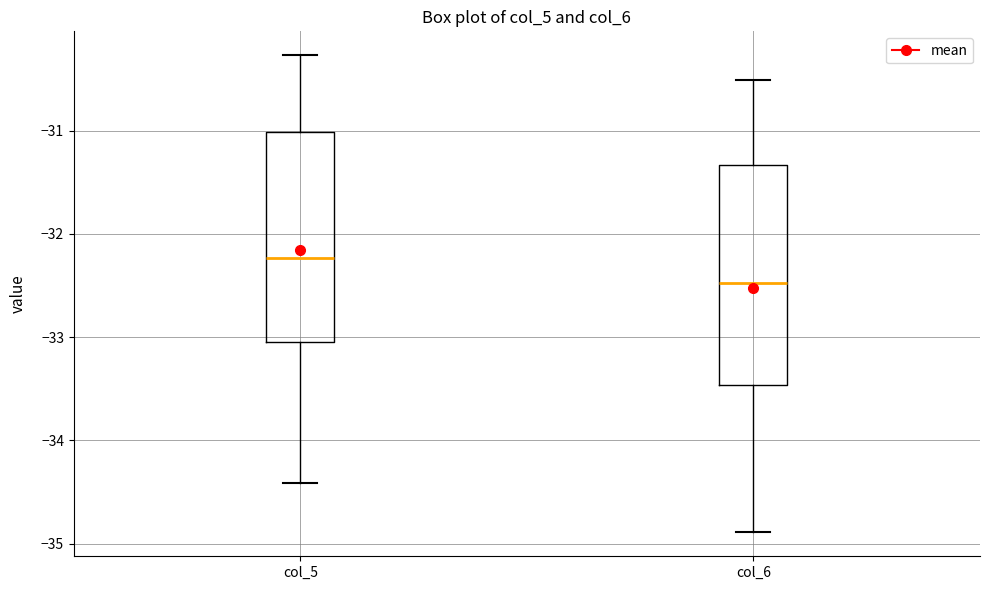

Where is the upper edge of the box for col_6 on the y-axis? The values are not printed on the chart, so give them approximately, as read against the axis.

-31.3